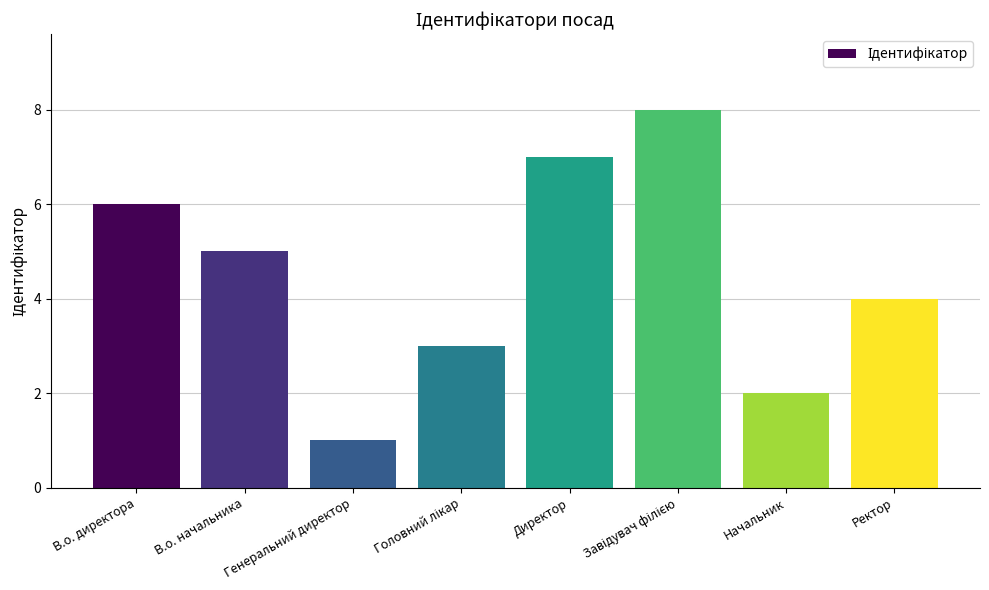

At which label does the data first exceed 5?

В.о. директора